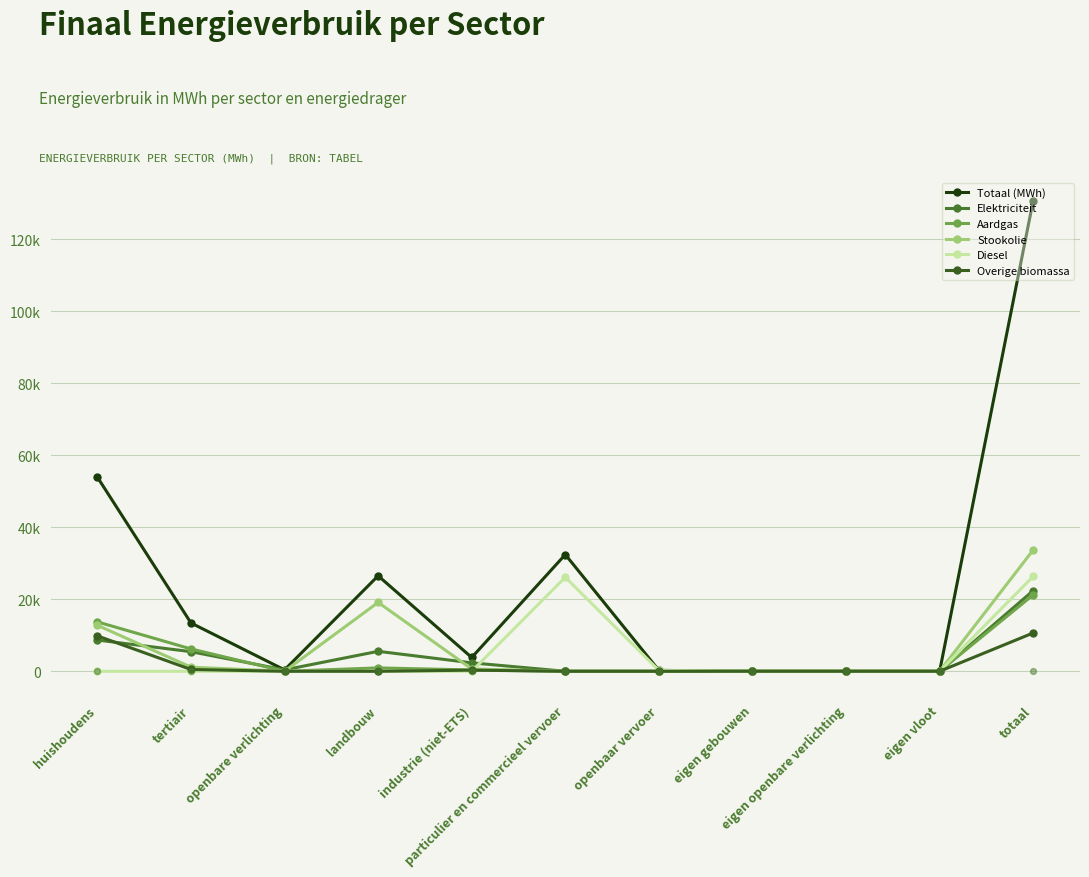

Which series reaches the maximum Y coordinate?

Totaal (MWh)